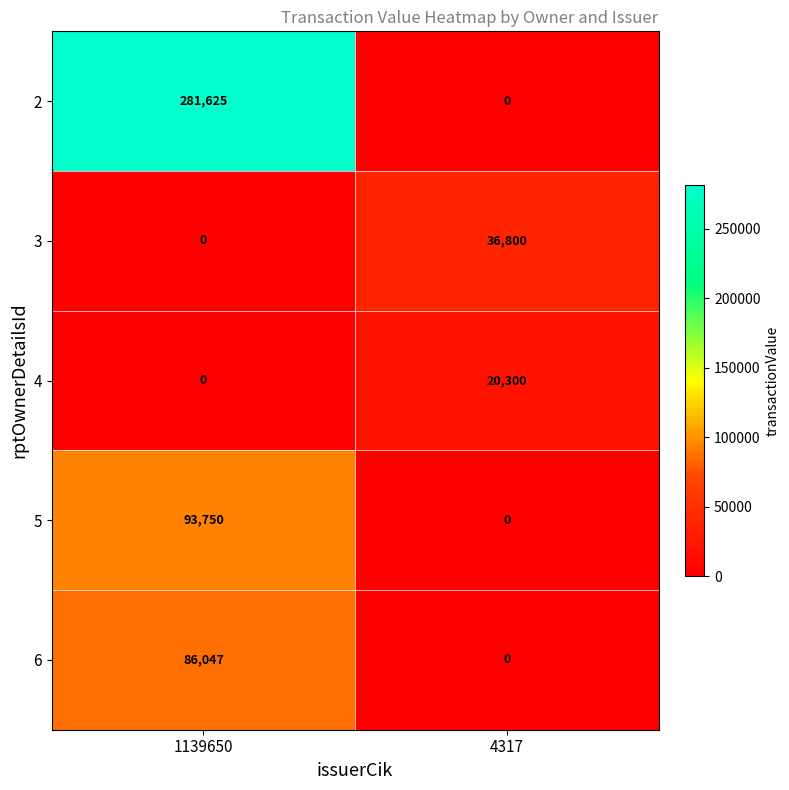

At which category is the sum across all series the highest?

1139650